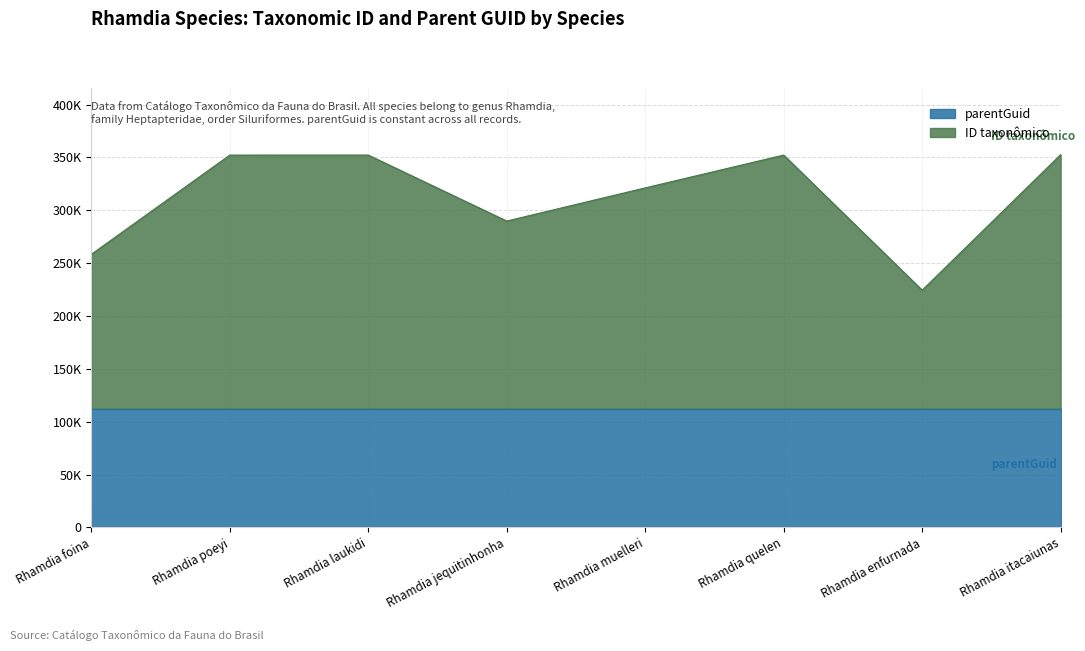

What is the ratio of the value at Rhamdia foina to the value at Rhamdia poeyi?

0.7